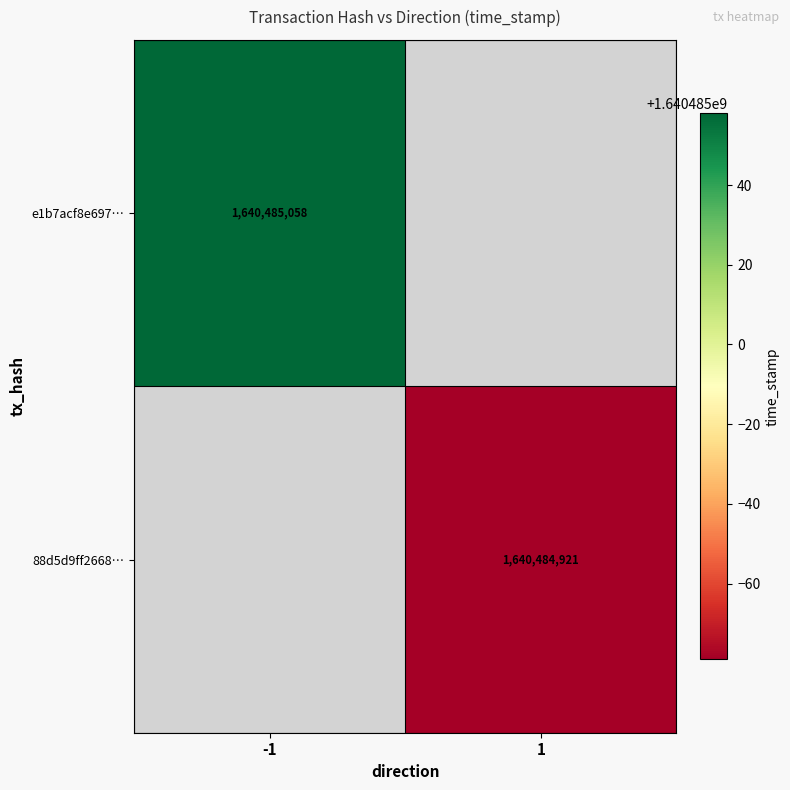

Rank the series by their average value, from highest to lowest.

e1b7acf8e697ae9cb9eb791fc6a7ed01bd4b15f, 88d5d9ff2668708ff33a16732d046a2197b4693